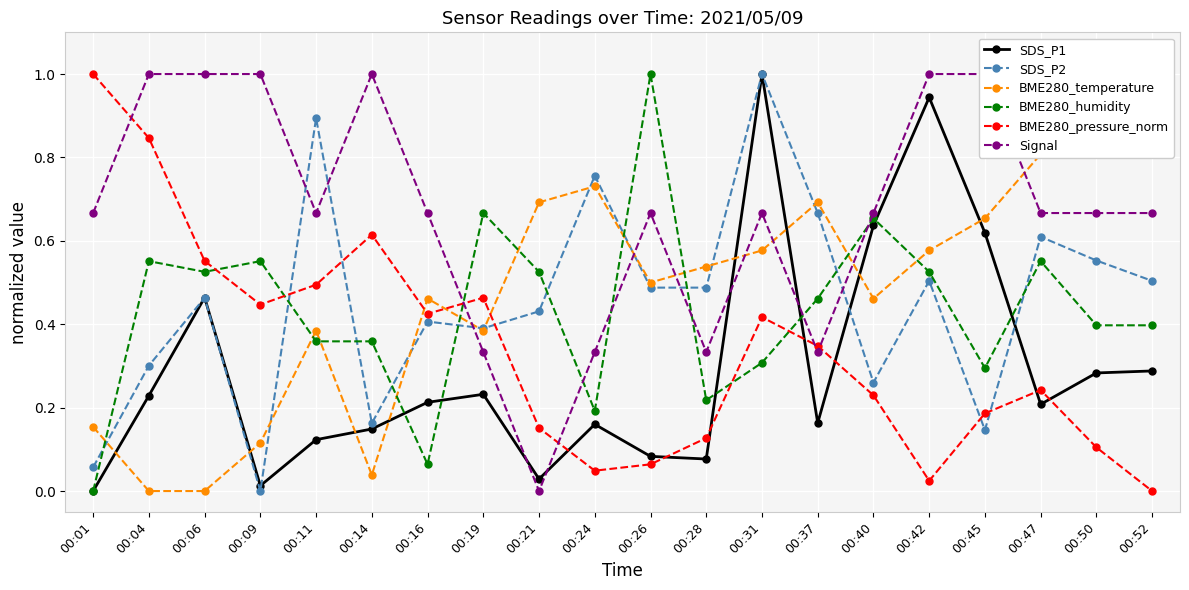

What is the value of the BME280_pressure_norm point at the 8th from the left?

0.5